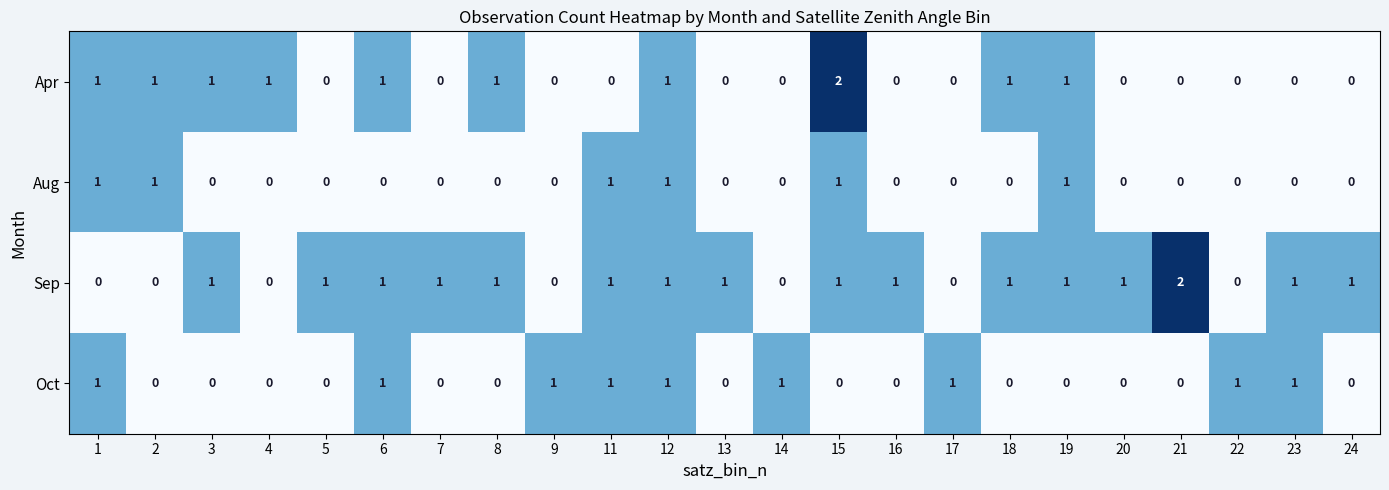

What is the sum of all Oct values?

9